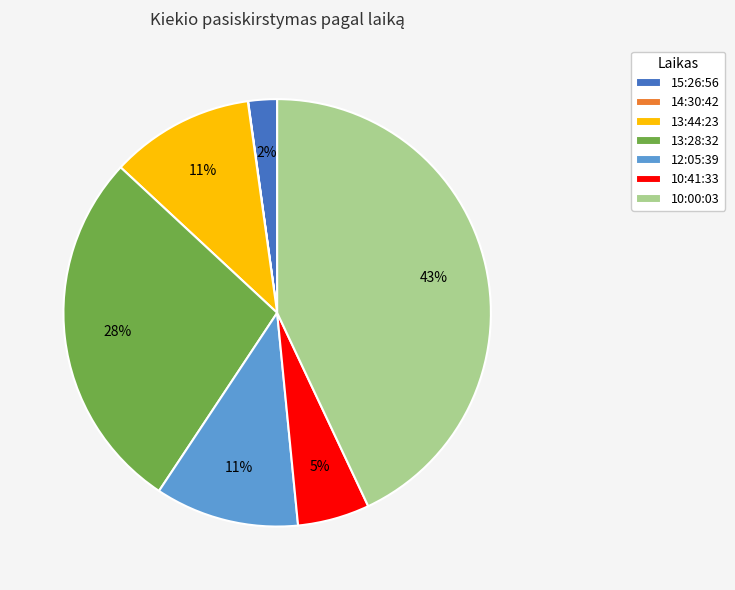

To the nearest percent, what is the difference between the 15:26:56 and 10:41:33 slice percentages?

3%